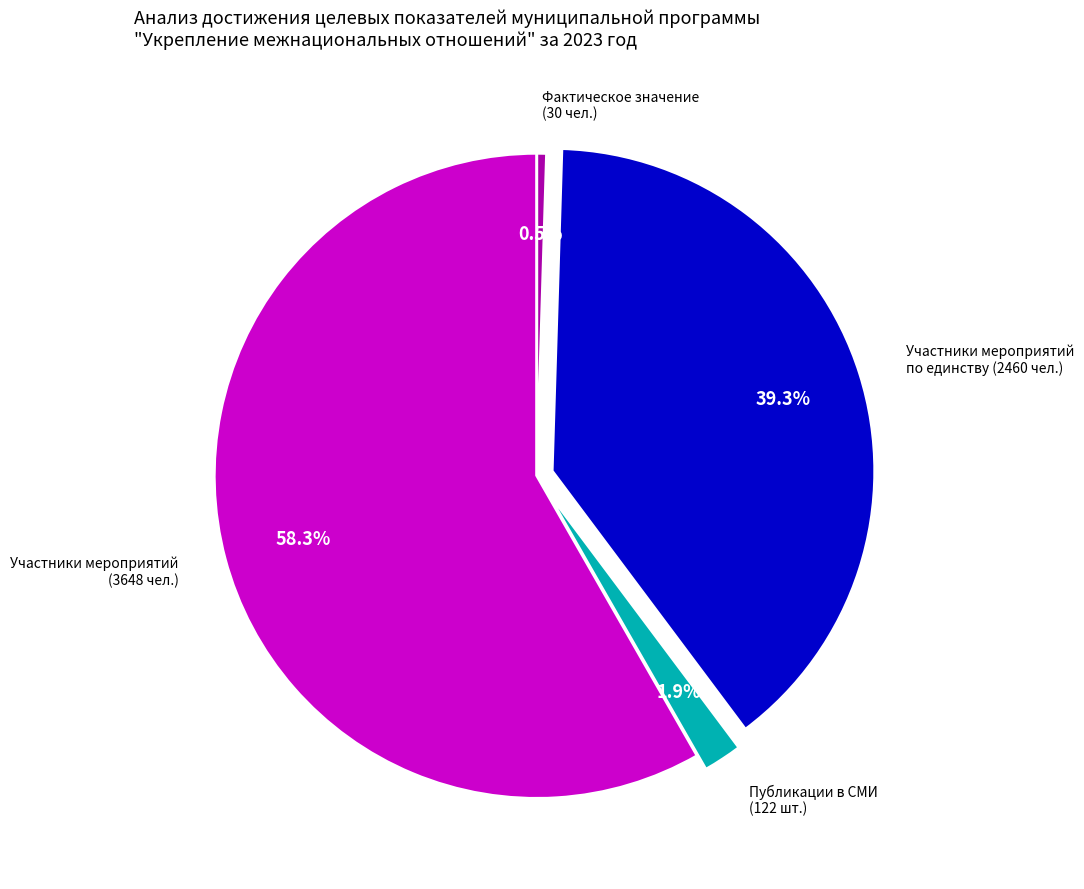

Is there a majority slice in this chart?

Yes